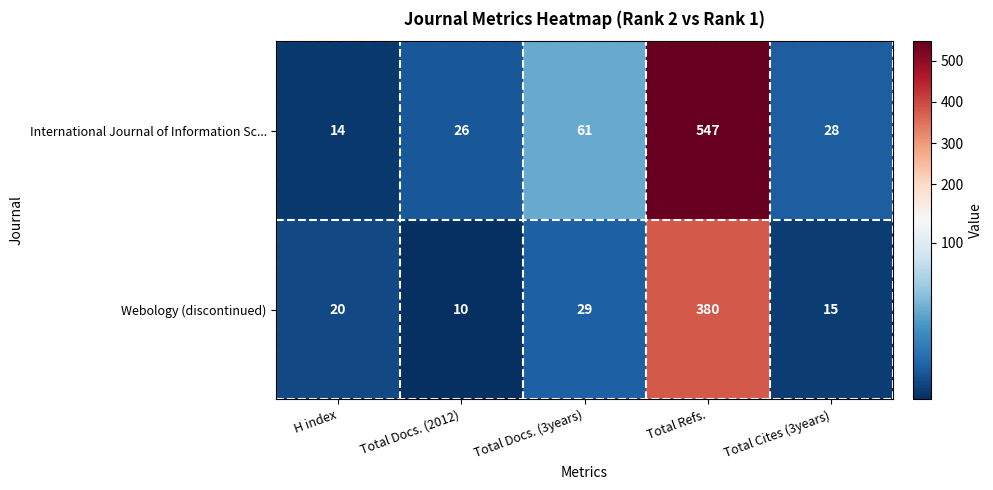

Rank the series by their average value, from highest to lowest.

International Journal of Information Sc..., Webology (discontinued)